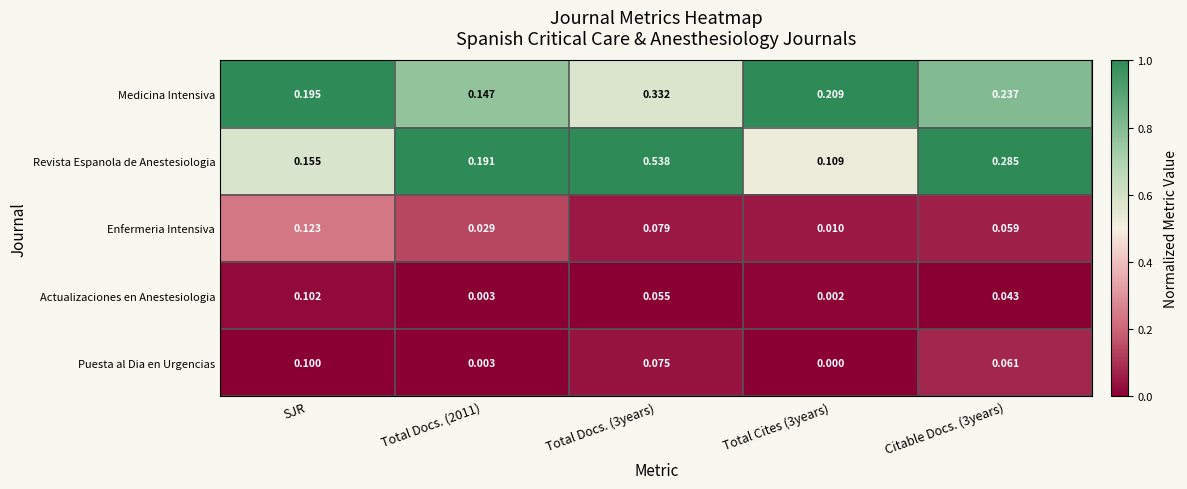

Which series has the widest spread of values?

Revista Espanola de Anestesiologia